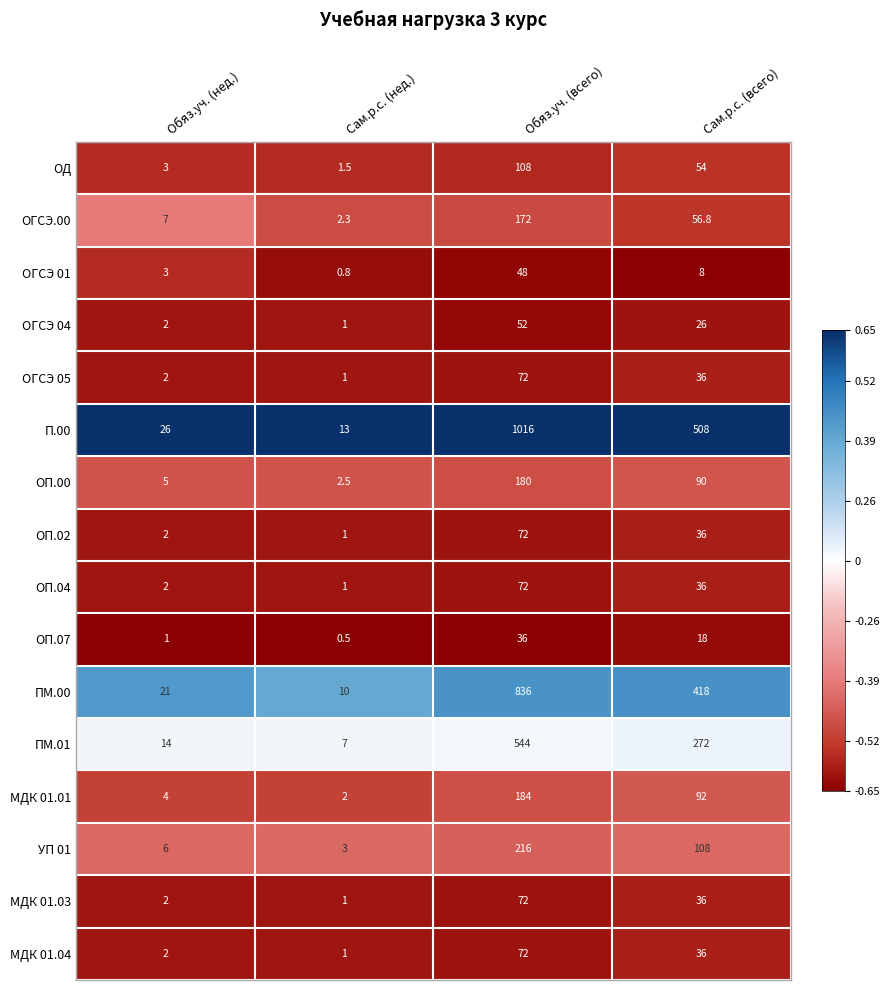

What is the sum of all ОП.02 values?

111.0